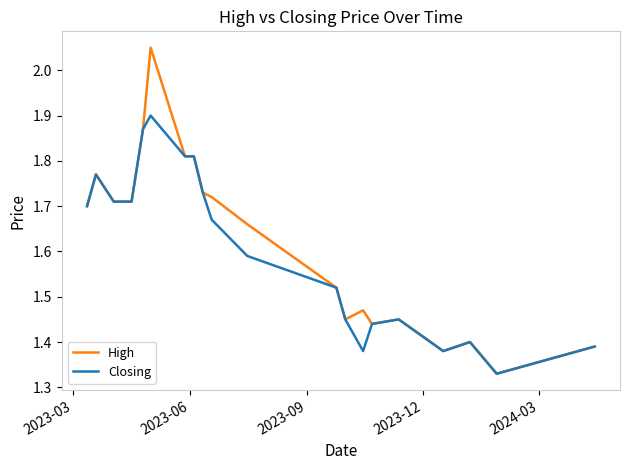

Which series has the widest spread of values?

High